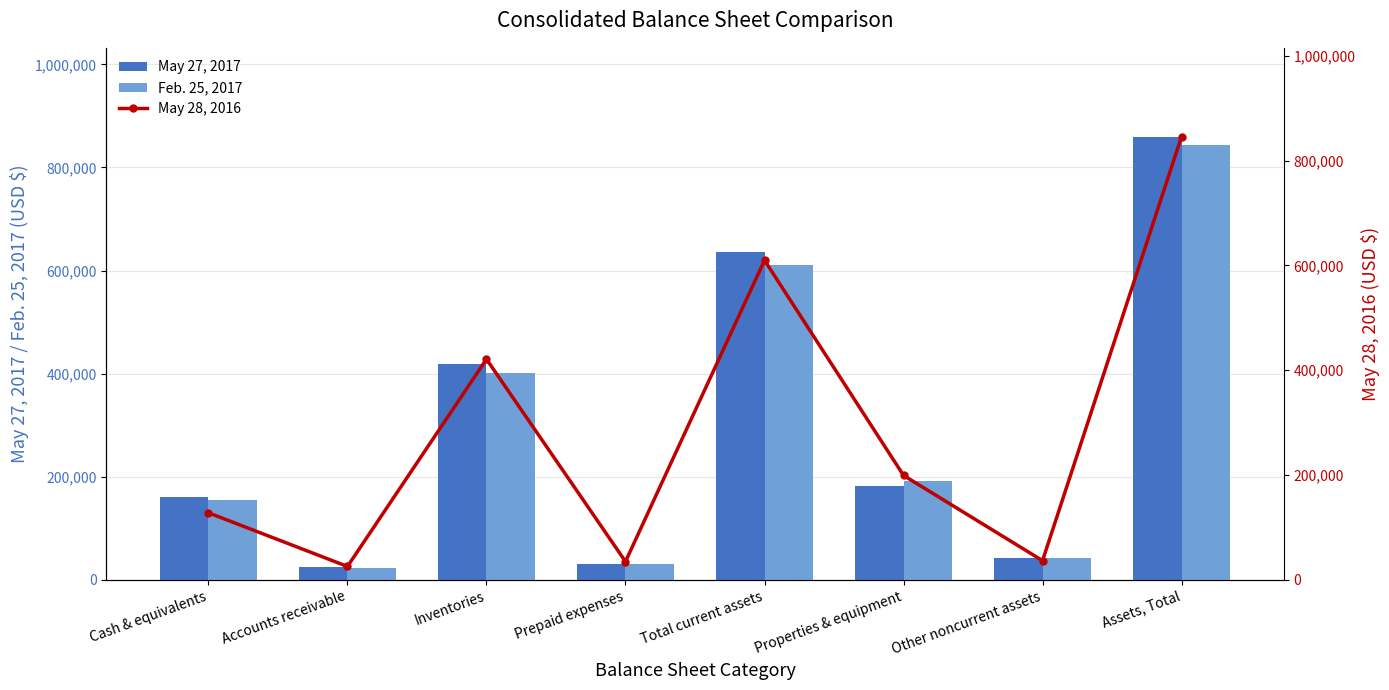

Which series has the largest total across all categories?

May 27, 2017